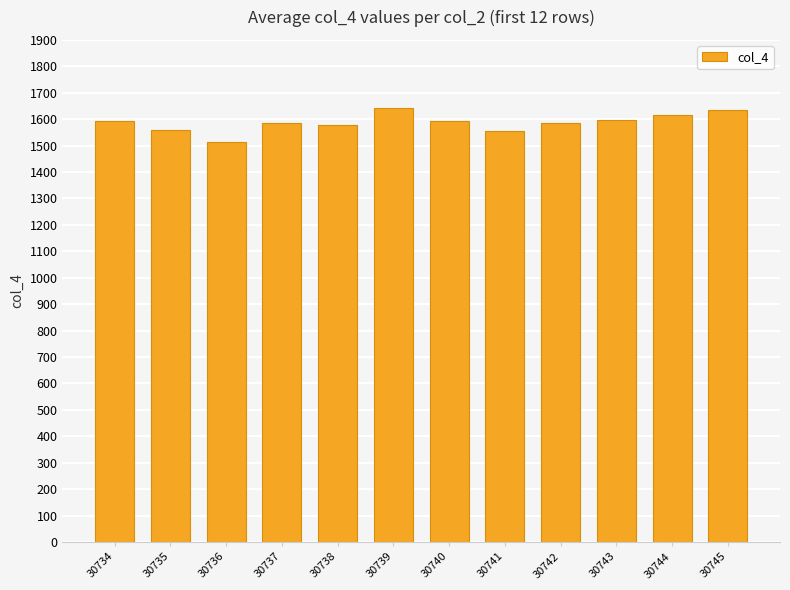

What is the ratio of the value at 30739 to the value at 30734?

1.0